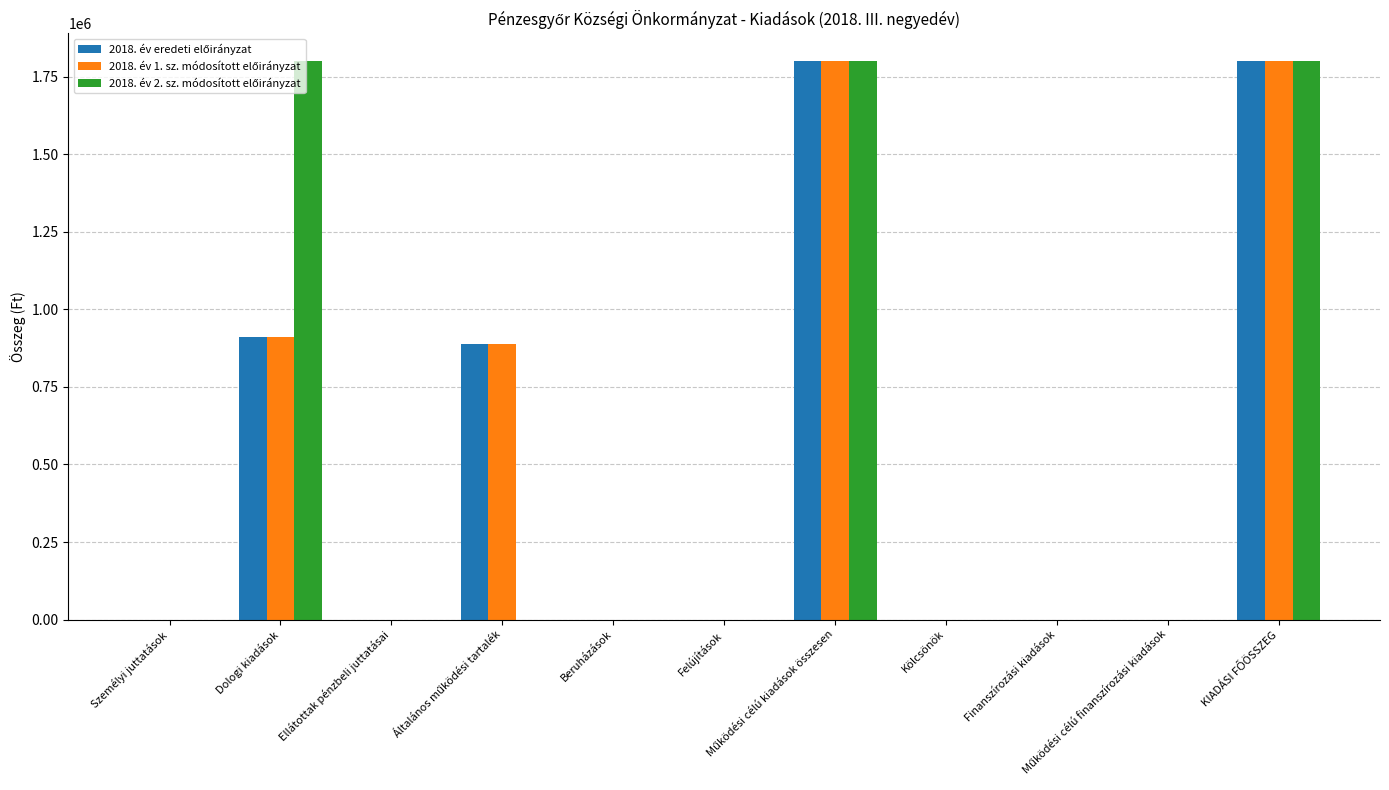

At Működési célú finanszírozási kiadások, list the series in order from smallest to largest.

2018. év eredeti előirányzat, 2018. év 1. sz. módosított előirányzat, 2018. év 2. sz. módosított előirányzat